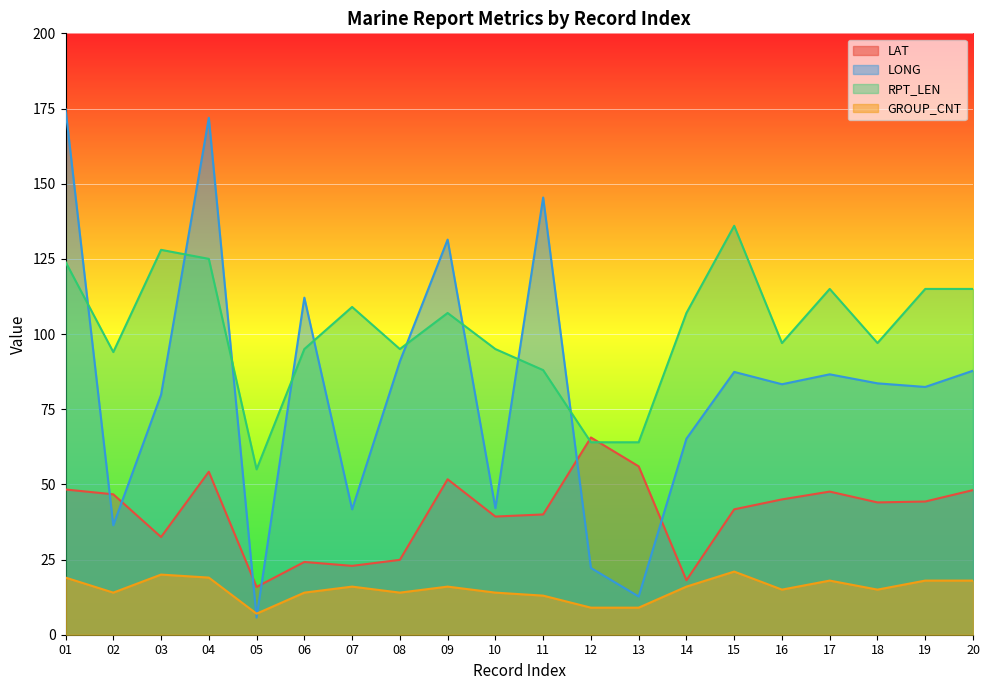

What is the approximate value of GROUP_CNT at 05?

7.0